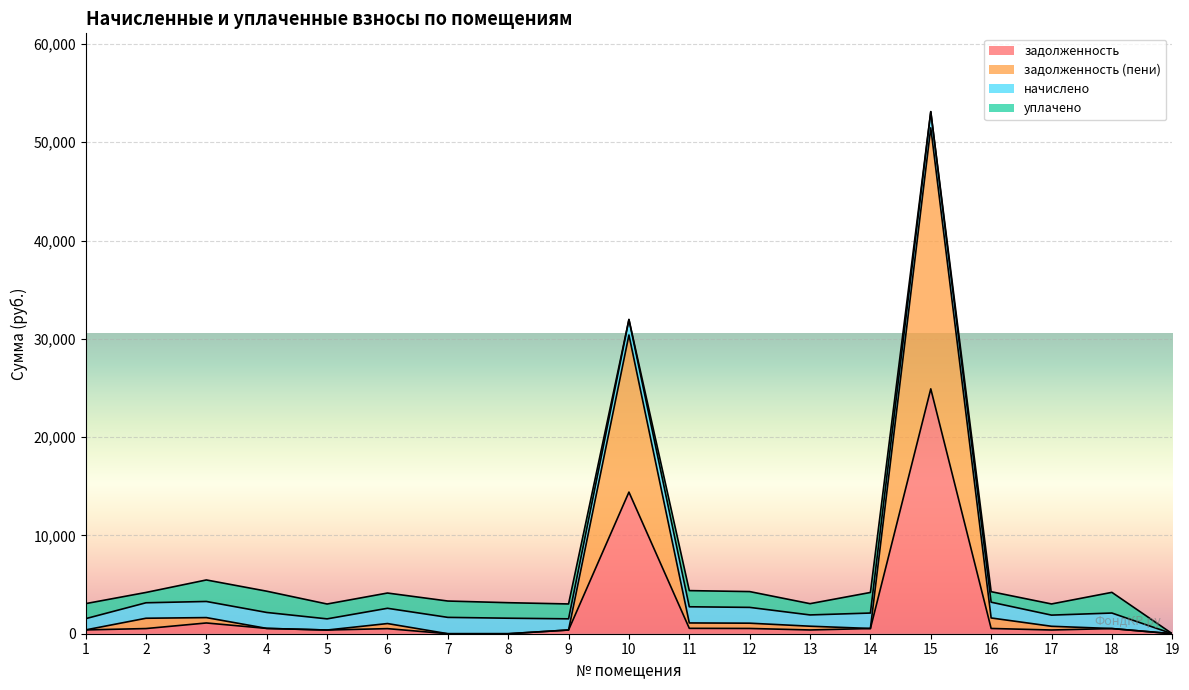

Which category has the lowest value in the задолженность series?

7